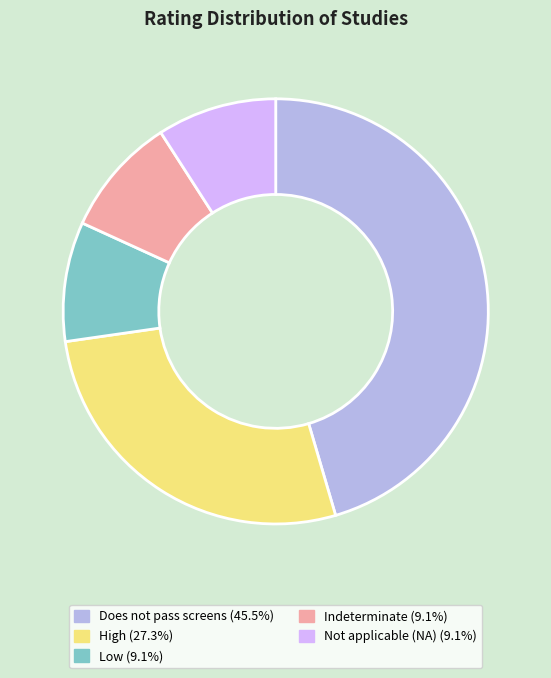

True or false: Low accounts for 20% of the total.

False